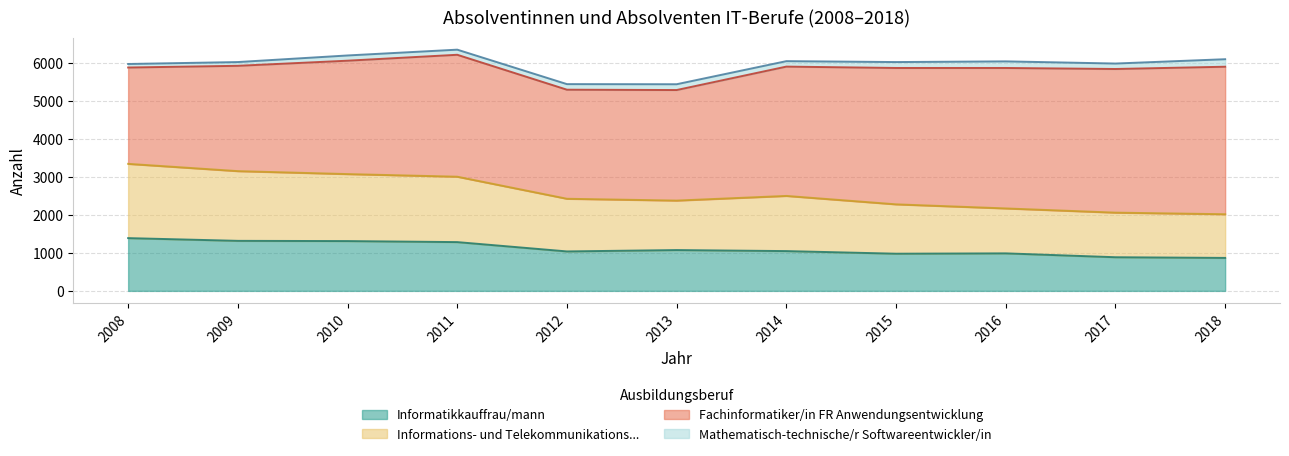

What is the difference between the Informations- und Telekommunikations... values at 2010 and 2009?

78